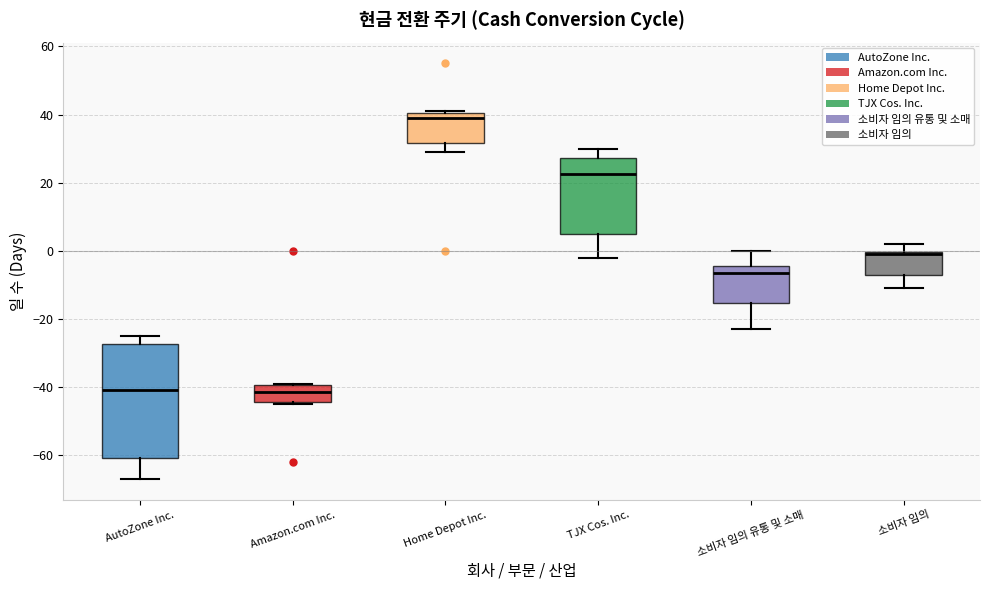

Comparing the boxes themselves (not the whiskers), which one is the tallest?

AutoZone Inc.